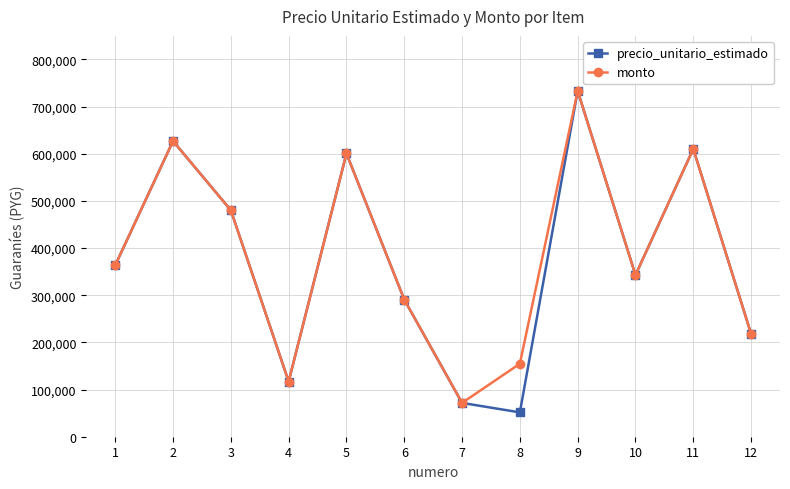

At which category does precio_unitario_estimado reach its first local valley?

4